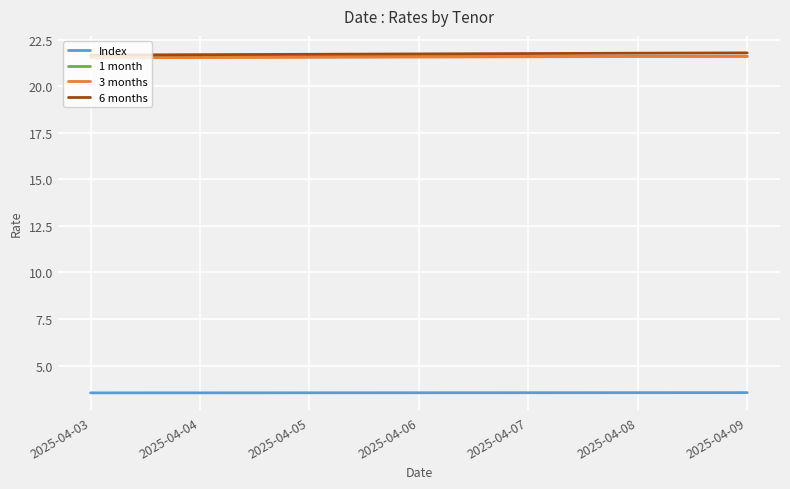

The value of 3 months at 2025-04-06 is 6.0. True or false?

False